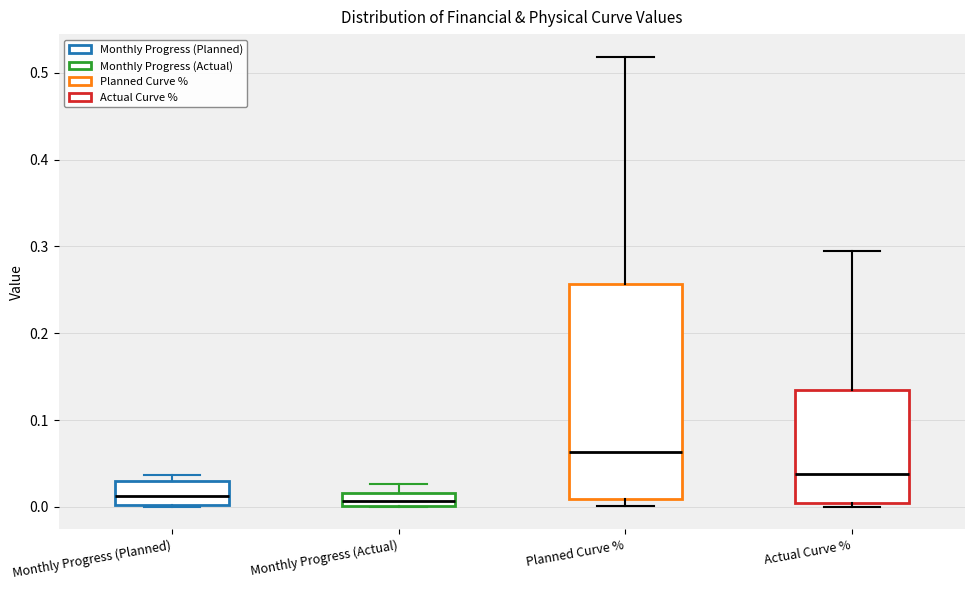

Which box's median line is the highest?

Planned Curve %